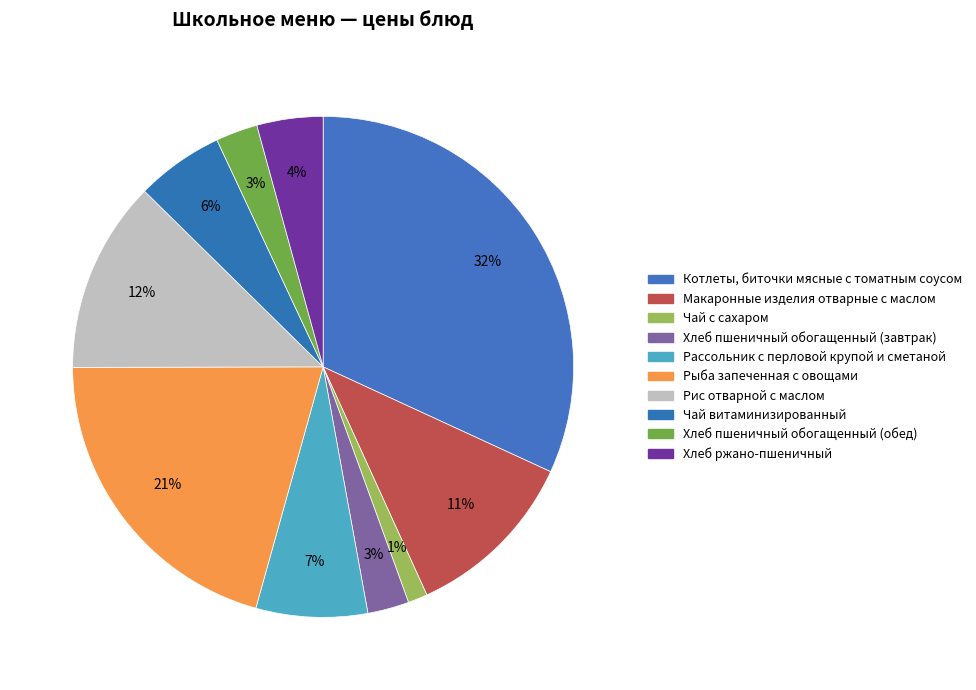

To the nearest percent, what is the average slice percentage?

10%